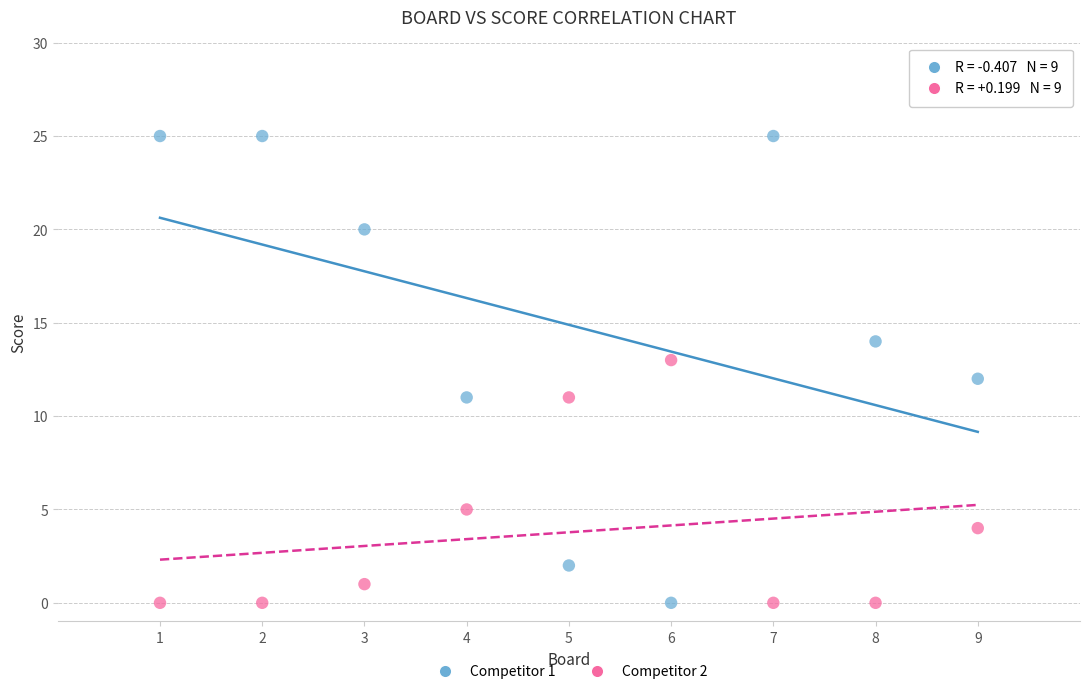

Across all data points, what is the range of X values (max minus min)?

8